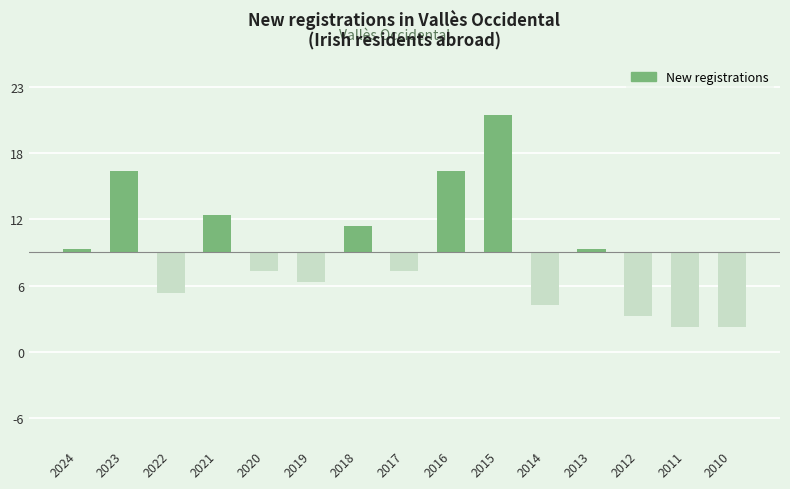

What is the minimum value shown in the chart?

-6.7